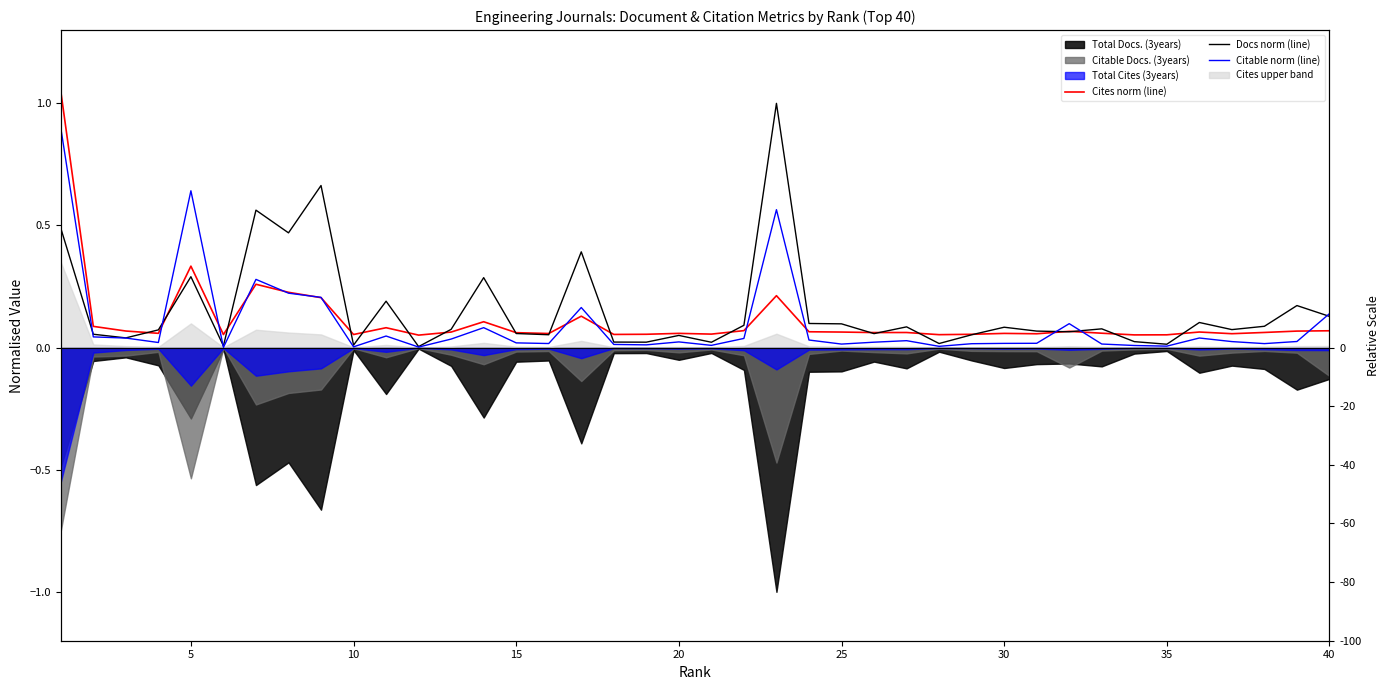

List the series in order of their overall mean, highest first.

Docs norm (line), Cites norm (line), Citable norm (line)